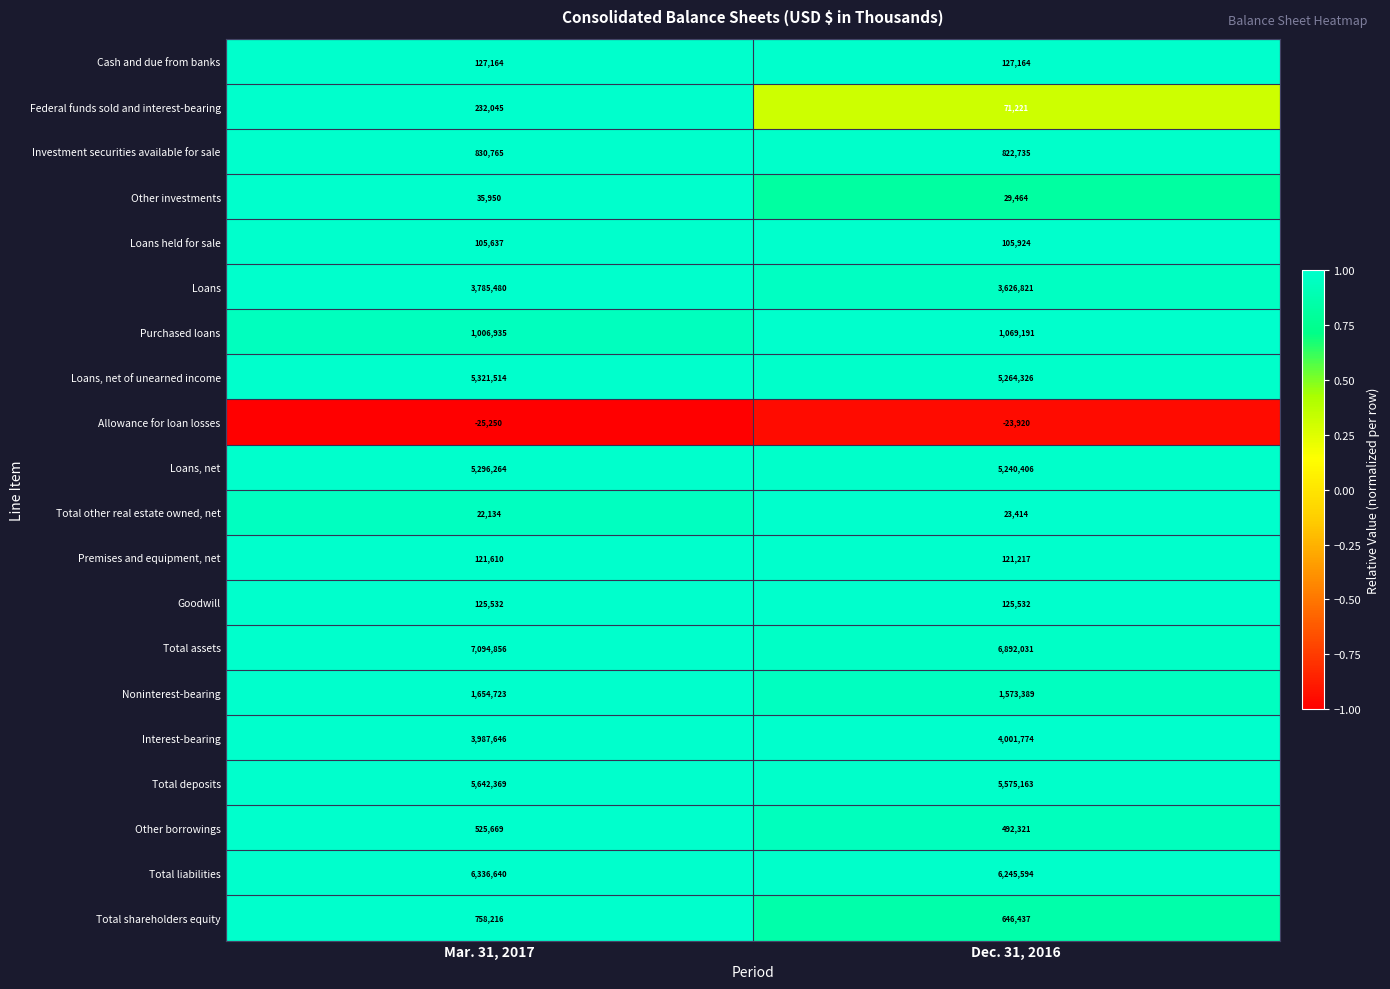

Which series has the largest total across all categories?

Total assets